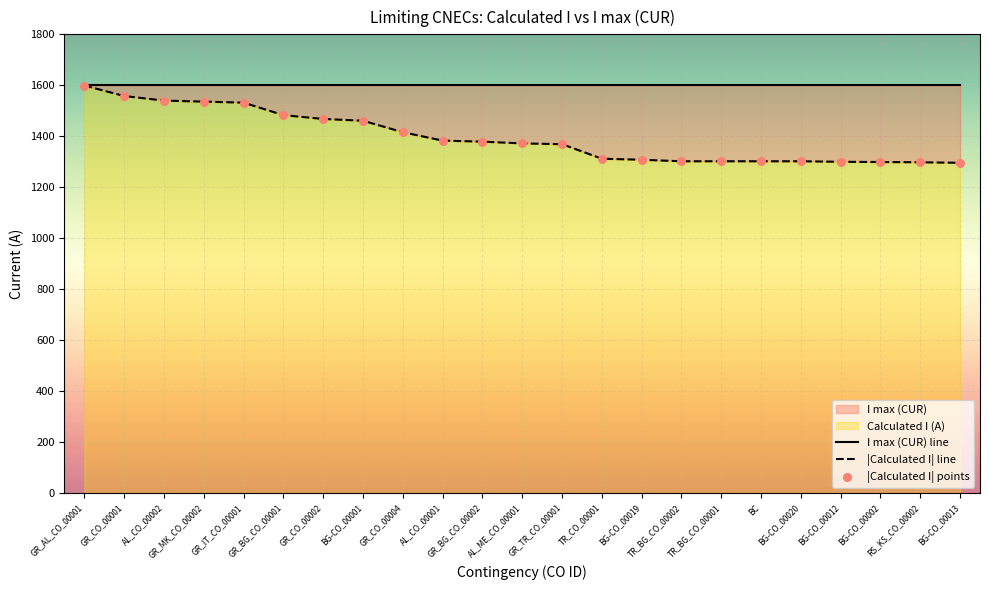

Which series reaches the minimum Y coordinate?

|Calculated I| line